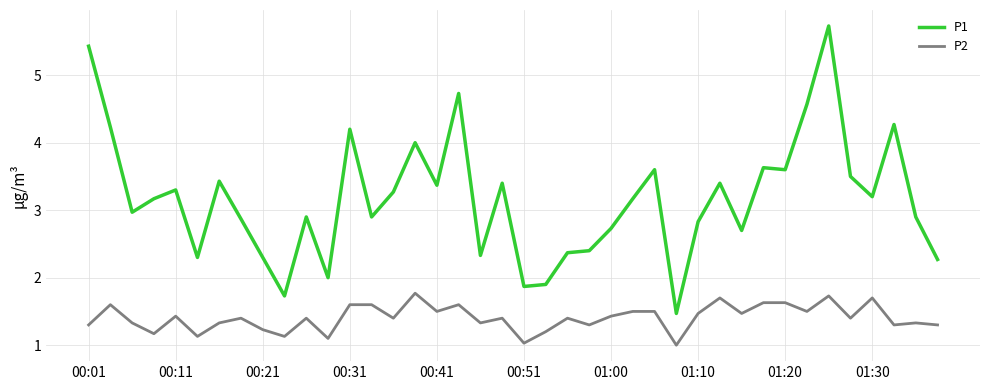

Which series has the widest spread of values?

P1